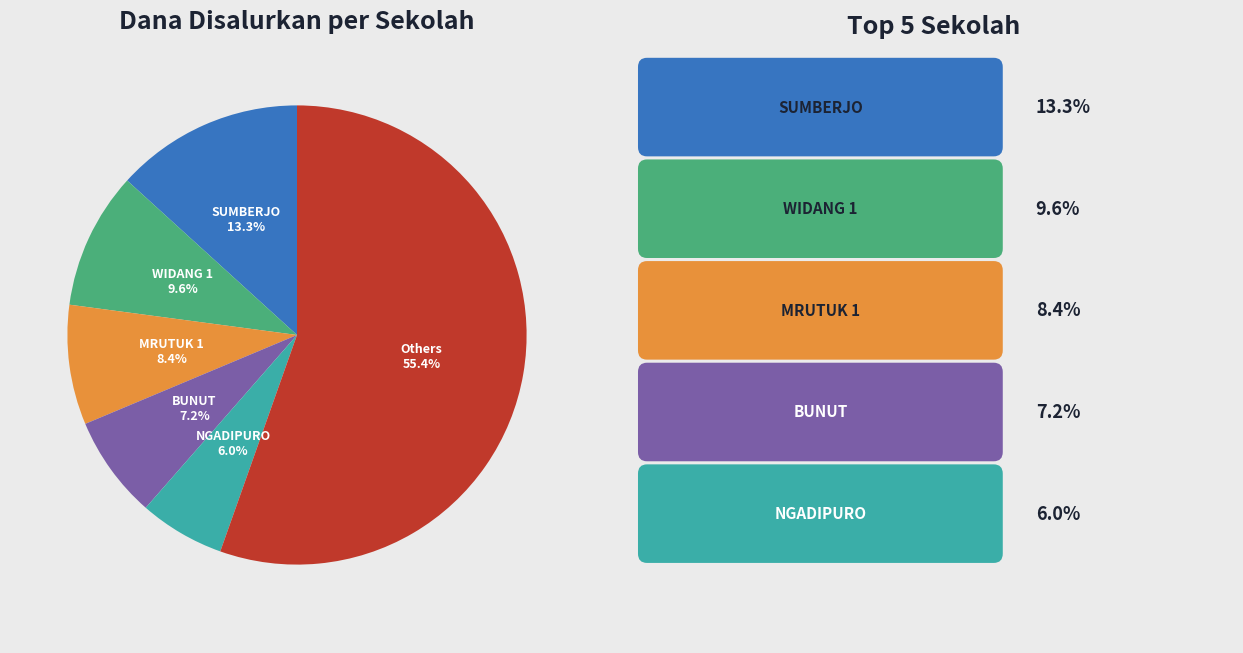

Is there a majority slice in this chart?

Yes